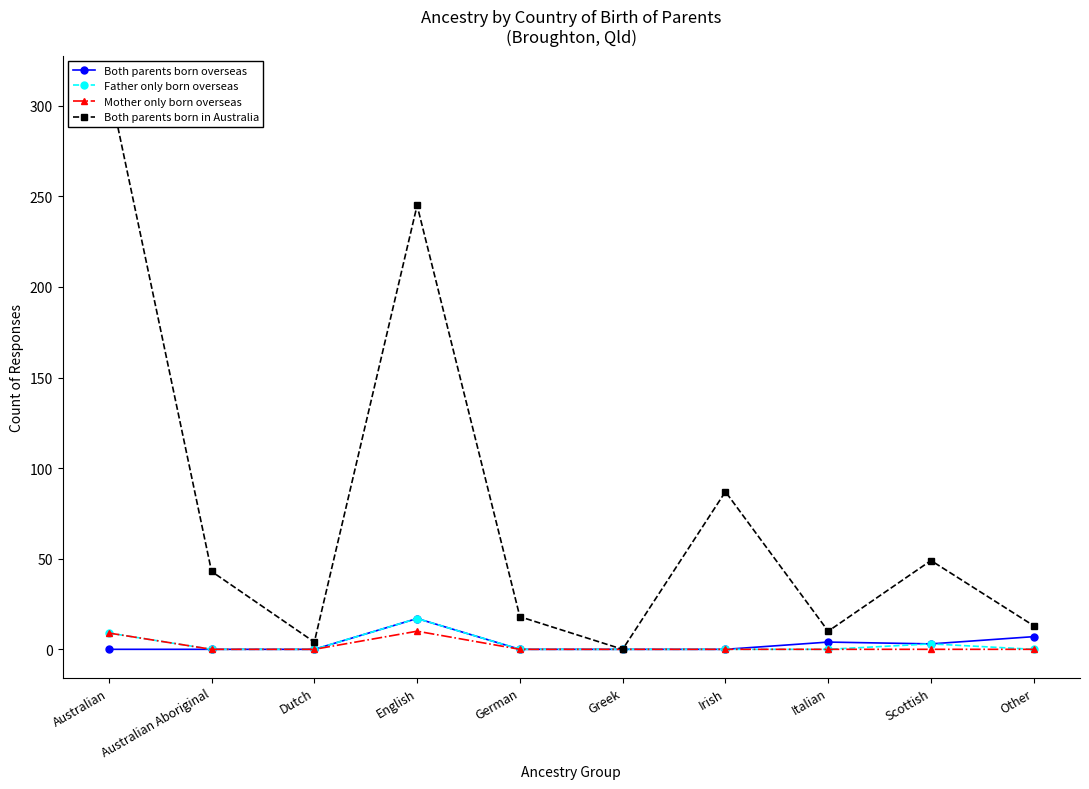

What are all the series names shown in the legend?

Both parents born overseas, Father only born overseas, Mother only born overseas, Both parents born in Australia